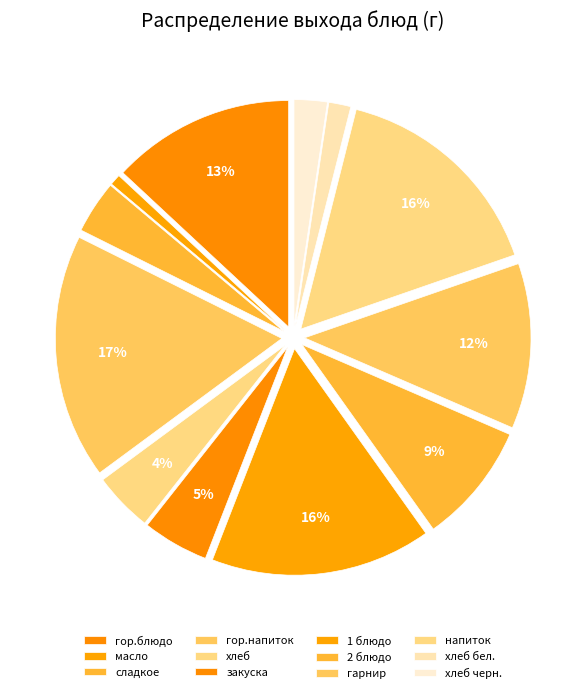

To the nearest percent, what is the difference between the largest and smallest slice percentages?

17%